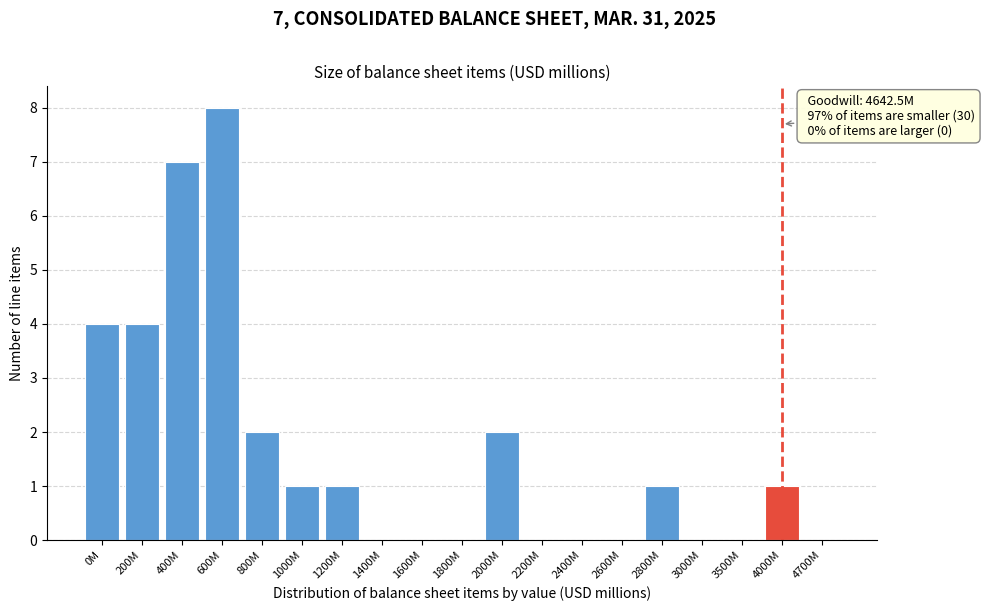

Reading left to right, extract all data points from this chart.

0M=4	200M=4	400M=7	600M=8	800M=2	1000M=1	1200M=1	1400M=0	1600M=0	1800M=0	2000M=2	2200M=0	2400M=0	2600M=0	2800M=1	3000M=0	3500M=0	4000M=1	4700M=0